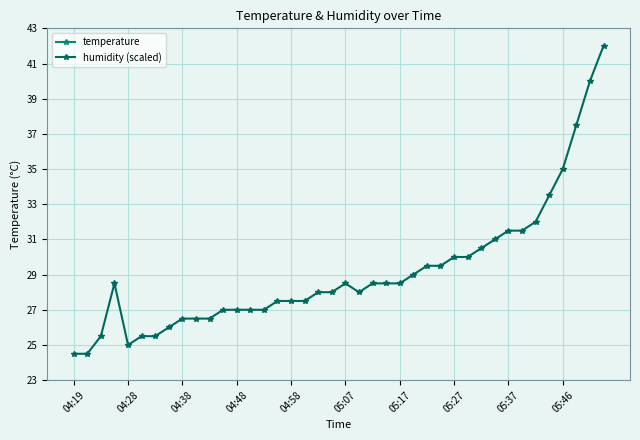

What is the lowest value of the humidity (scaled) series?

24.5